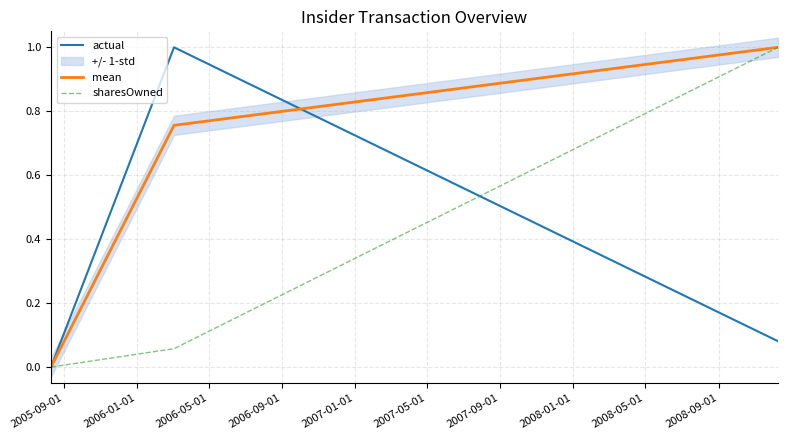

How many positive values does the actual series have?

2